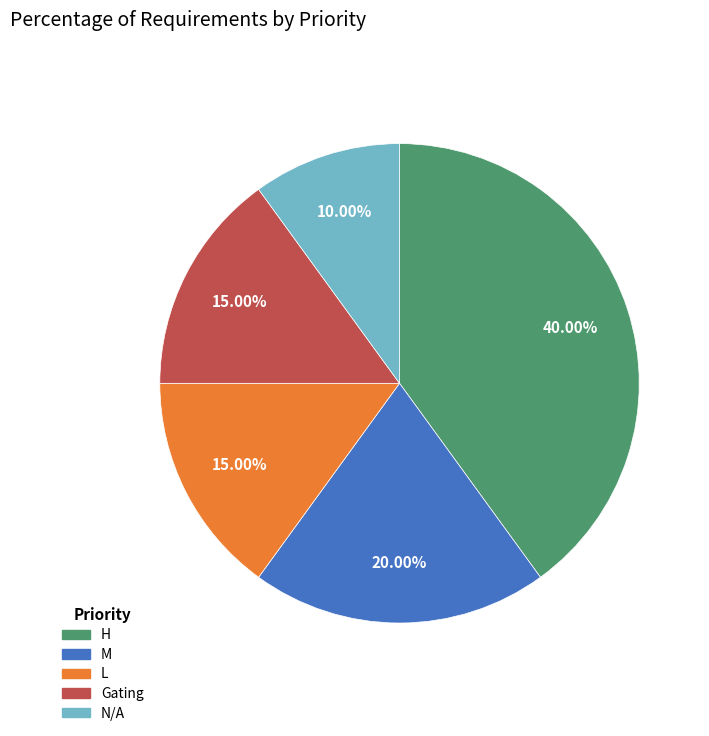

Between N/A and M, which is larger?

M